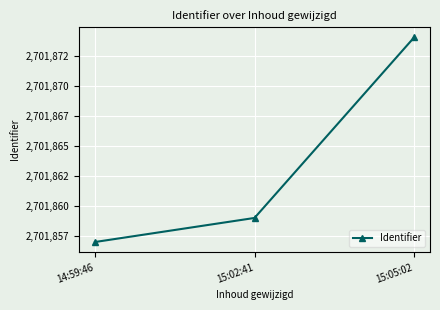

Which has a higher value, 15:02:41 or 15:05:02?

15:05:02